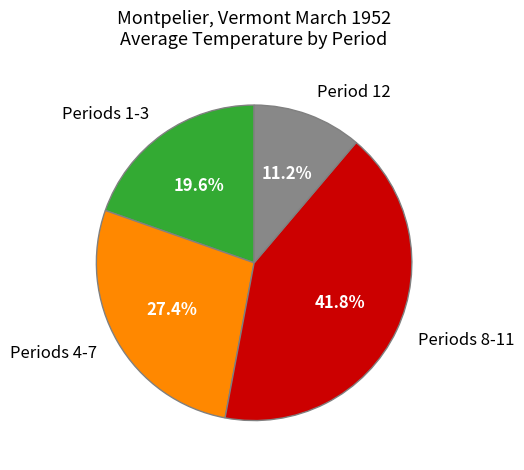

What is the largest slice in the pie chart?

Periods 8-11